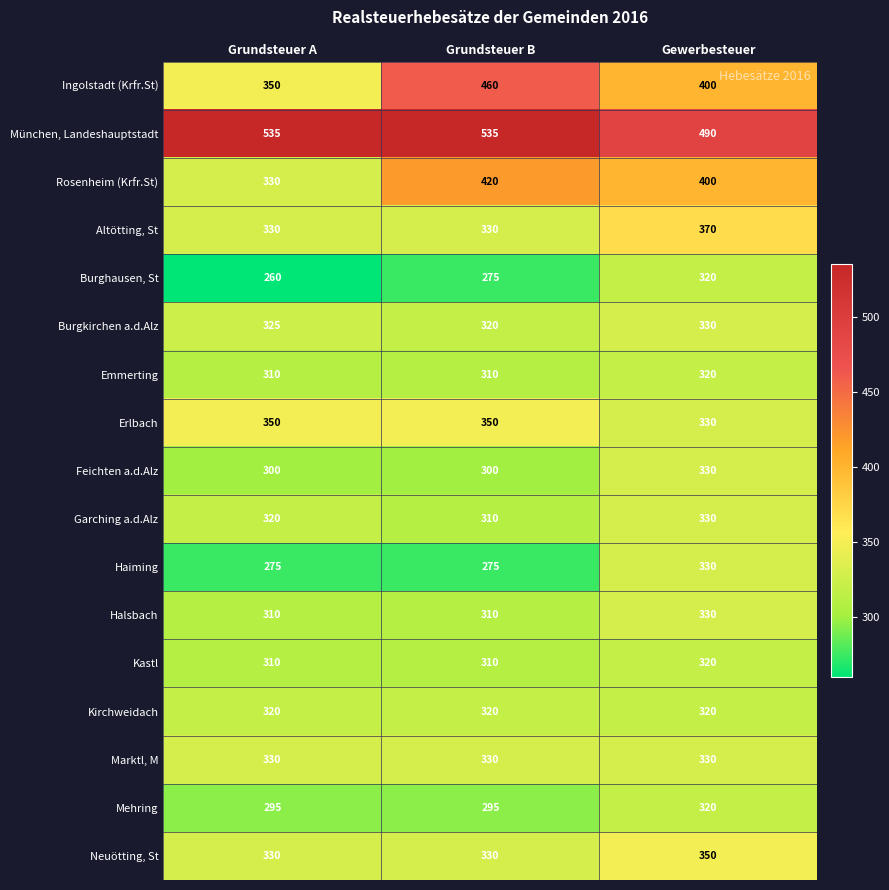

What is the average value of the Ingolstadt (Krfr.St) series?

403